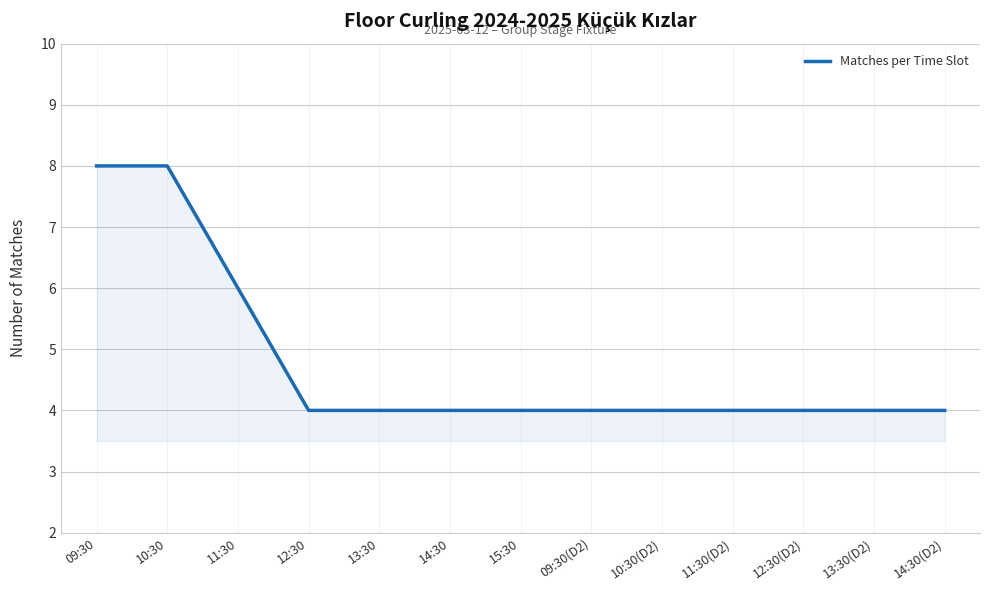

How many lines are shown in the chart?

1